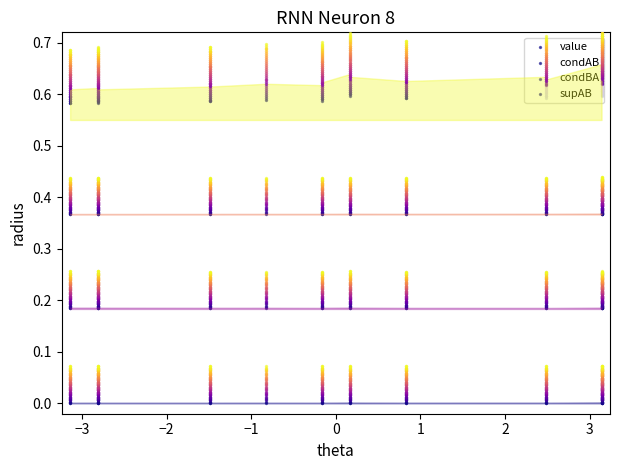

Which series reaches the maximum Y coordinate?

supAB